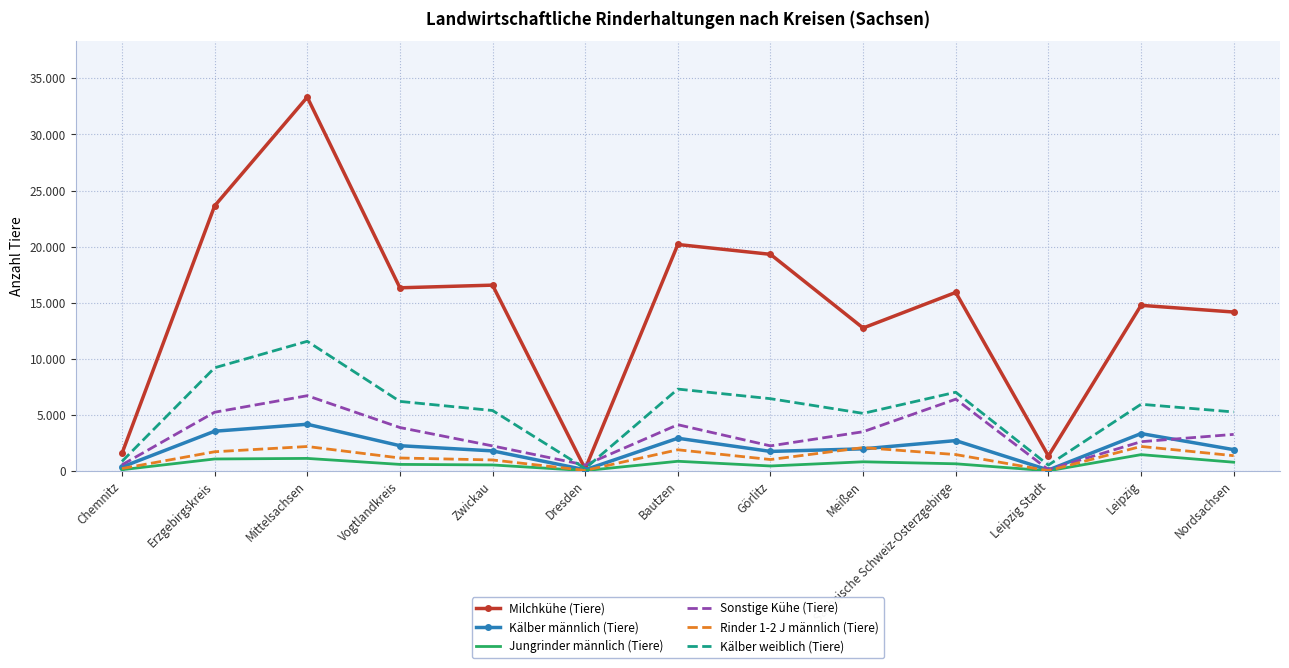

At how many categories does at least one series exceed 23138?

2